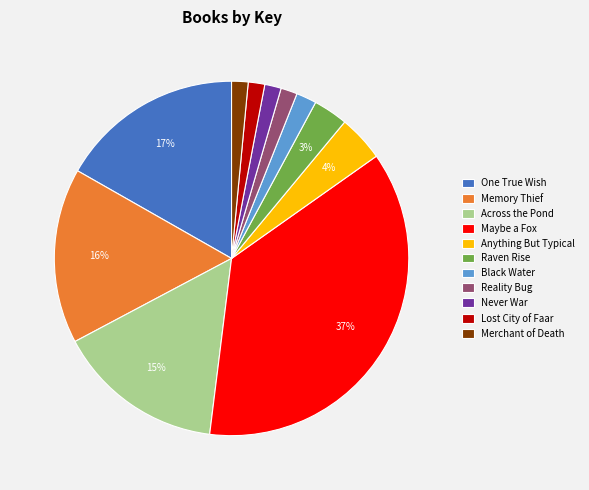

To the nearest percent, what portion does Lost City of Faar represent?

2%